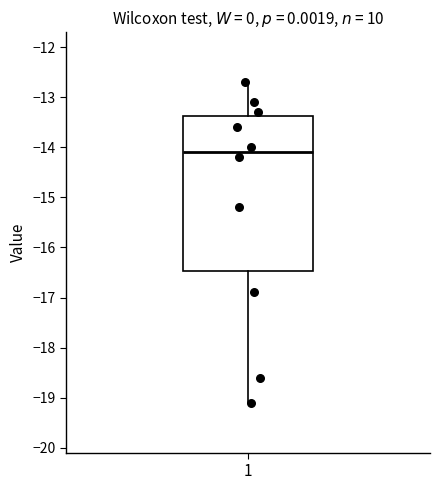

Read this box plot against the y-axis: the position of the median line, the range covered by the box, and the ends of both whiskers. The values are not printed on the chart, so give them approximately, as read against the axis.

median -14.1, box -16.5 to -13.4, whiskers -19.1 to -12.7